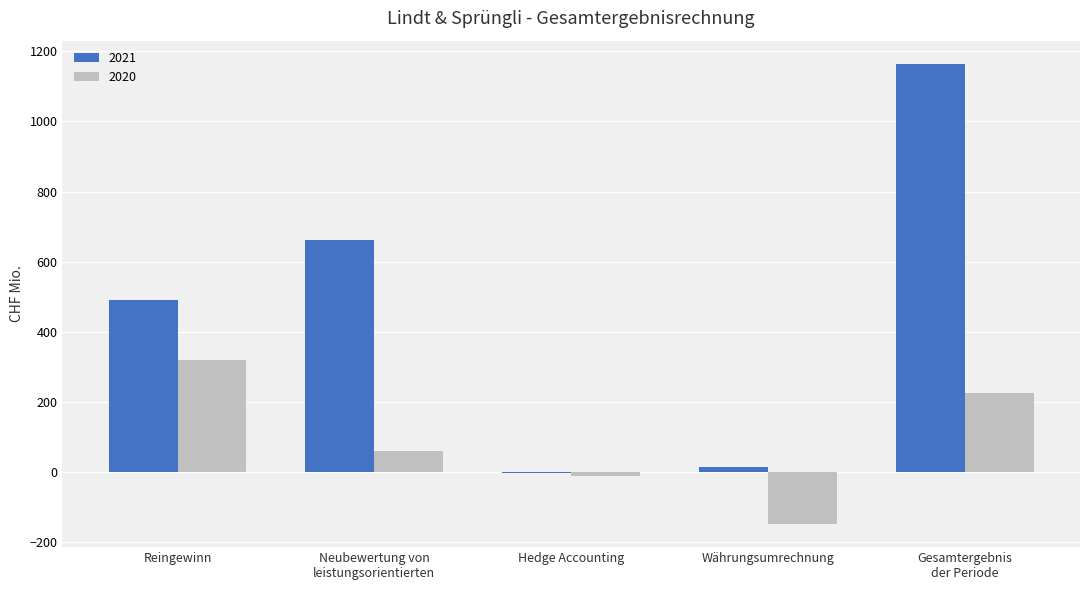

What are all the series names shown in the legend?

2021, 2020